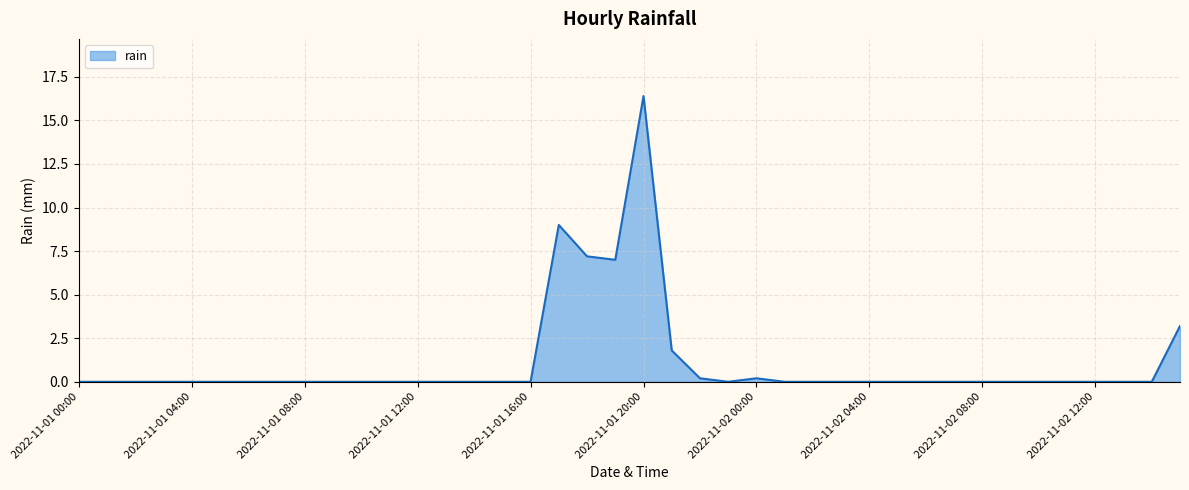

What is the greatest value displayed?

16.4